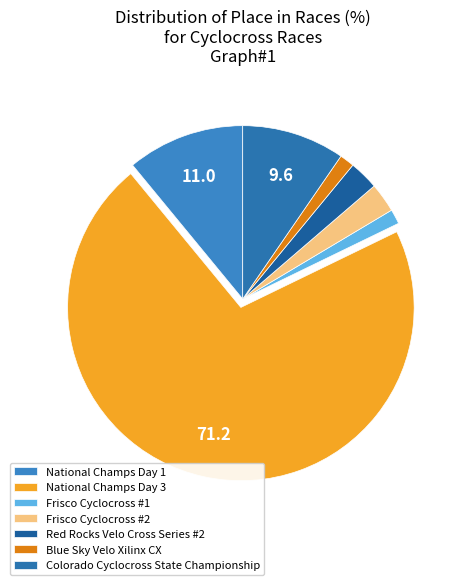

Is National Champs Day 3 the majority of the pie?

Yes